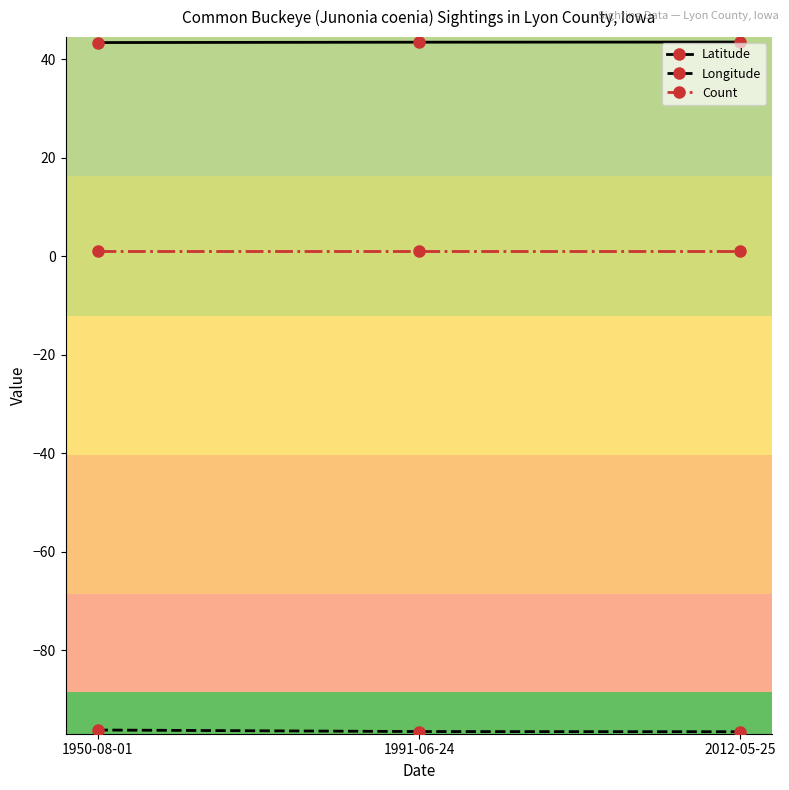

Which series has the largest total across all categories?

Latitude